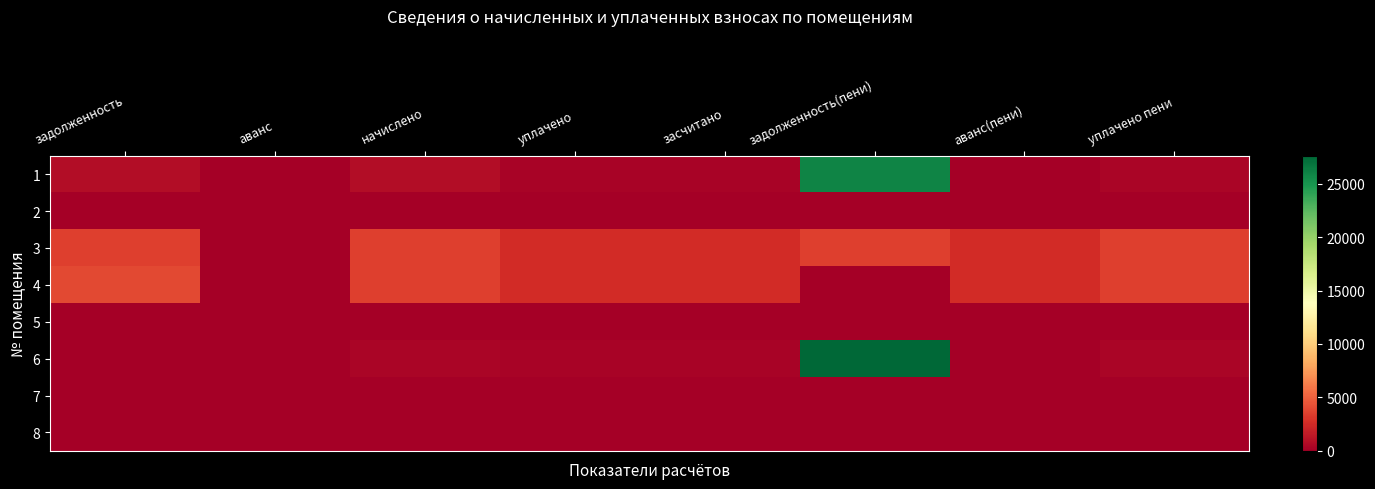

Reading left to right, what are all the values shown in this chart?

1: задолженность=783.3	аванс=0.0	начислено=769.6	уплачено=279.4	засчитано=284.1	задолженность(пени)=25944.0	аванс(пени)=0.0	уплачено пени=387.4
2: задолженность=0.0	аванс=0.0	начислено=0.0	уплачено=0.0	засчитано=0.0	задолженность(пени)=0.0	аванс(пени)=0.0	уплачено пени=0.0
3: задолженность=3525.0	аванс=0.0	начислено=3463.0	уплачено=2528.1	засчитано=2556.7	задолженность(пени)=3482.1	аванс(пени)=2551.9	уплачено пени=3486.9
4: задолженность=3916.7	аванс=0.0	начислено=3463.0	уплачено=2529.0	засчитано=2556.7	задолженность(пени)=0.0	аванс(пени)=2551.9	уплачено пени=3486.9
5: задолженность=0.0	аванс=0.0	начислено=0.0	уплачено=0.0	засчитано=0.0	задолженность(пени)=0.0	аванс(пени)=0.0	уплачено пени=0.0
6: задолженность=0.0	аванс=0.0	начислено=384.8	уплачено=279.1	засчитано=284.1	задолженность(пени)=27608.9	аванс(пени)=0.0	уплачено пени=387.4
7: задолженность=0.0	аванс=0.0	начислено=0.0	уплачено=0.0	засчитано=0.0	задолженность(пени)=0.0	аванс(пени)=0.0	уплачено пени=0.0
8: задолженность=22.1	аванс=0.0	начислено=0.0	уплачено=0.0	засчитано=2.6	задолженность(пени)=0.0	аванс(пени)=0.0	уплачено пени=0.0